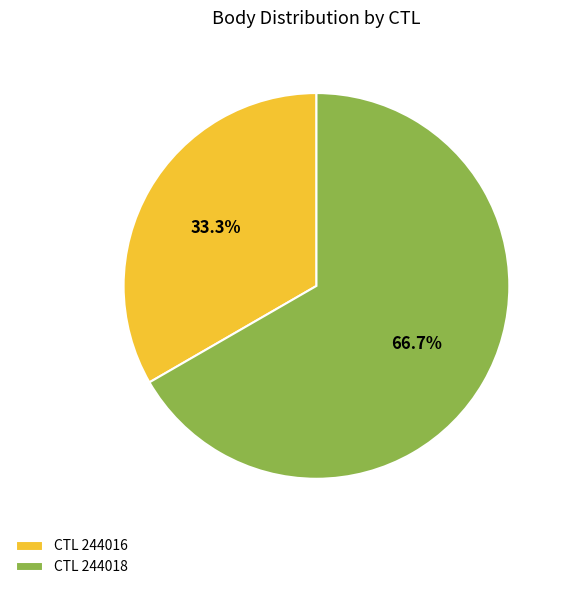

What is the total percentage of CTL 244016 and CTL 244018?

100.0%